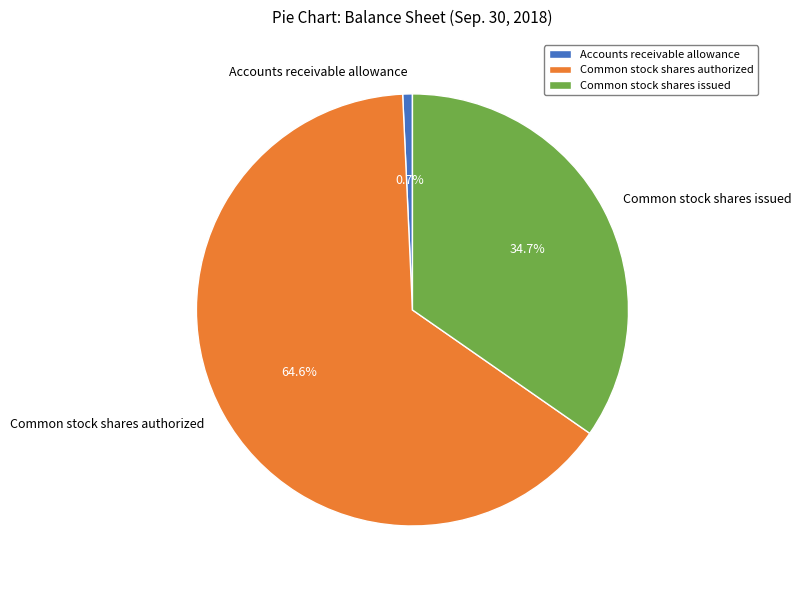

To the nearest percent, what percentage of the pie is Accounts receivable allowance?

1%